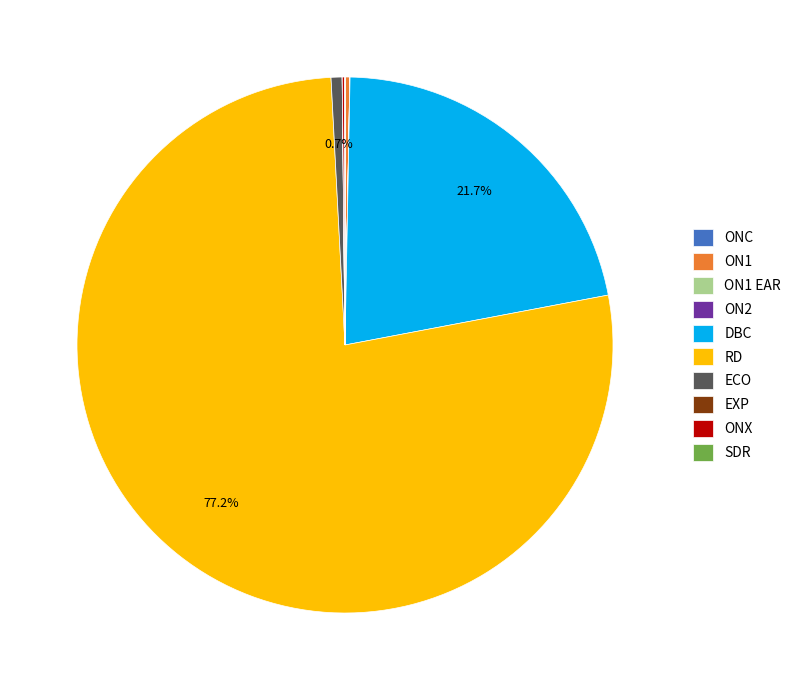

Which slice is the largest?

RD